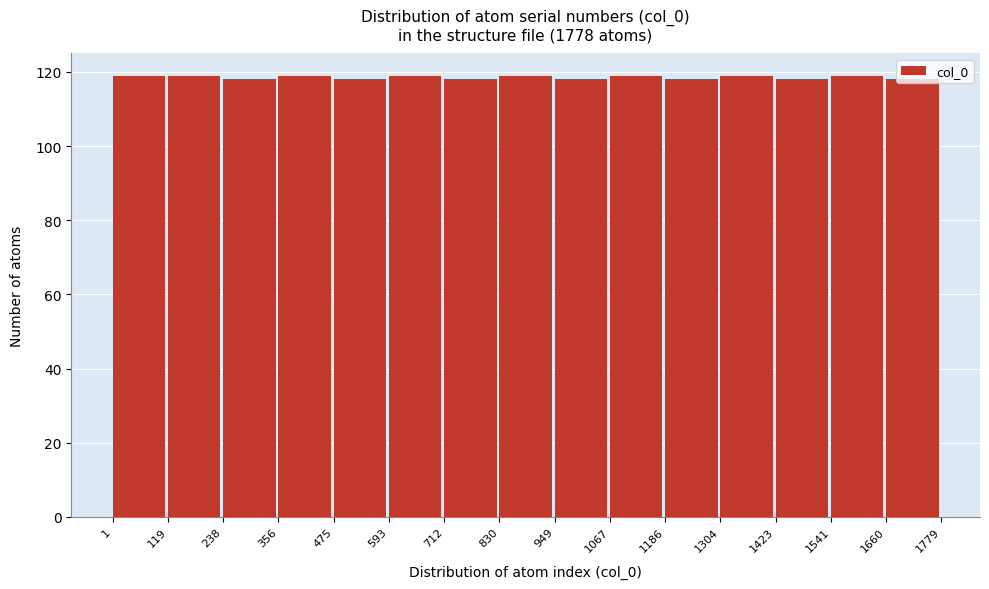

Reading left to right, transcribe this chart: for each bar, give the range it covers on the x-axis and its height. The values are not printed on the chart, so give them approximately, as read against the axis.

1 to 119: 120
119 to 238: 120
238 to 356: 118
356 to 475: 120
475 to 593: 118
593 to 712: 120
712 to 830: 118
830 to 949: 120
949 to 1067: 118
1067 to 1186: 120
1186 to 1304: 118
1304 to 1423: 120
1423 to 1541: 118
1541 to 1660: 120
1660 to 1779: 118